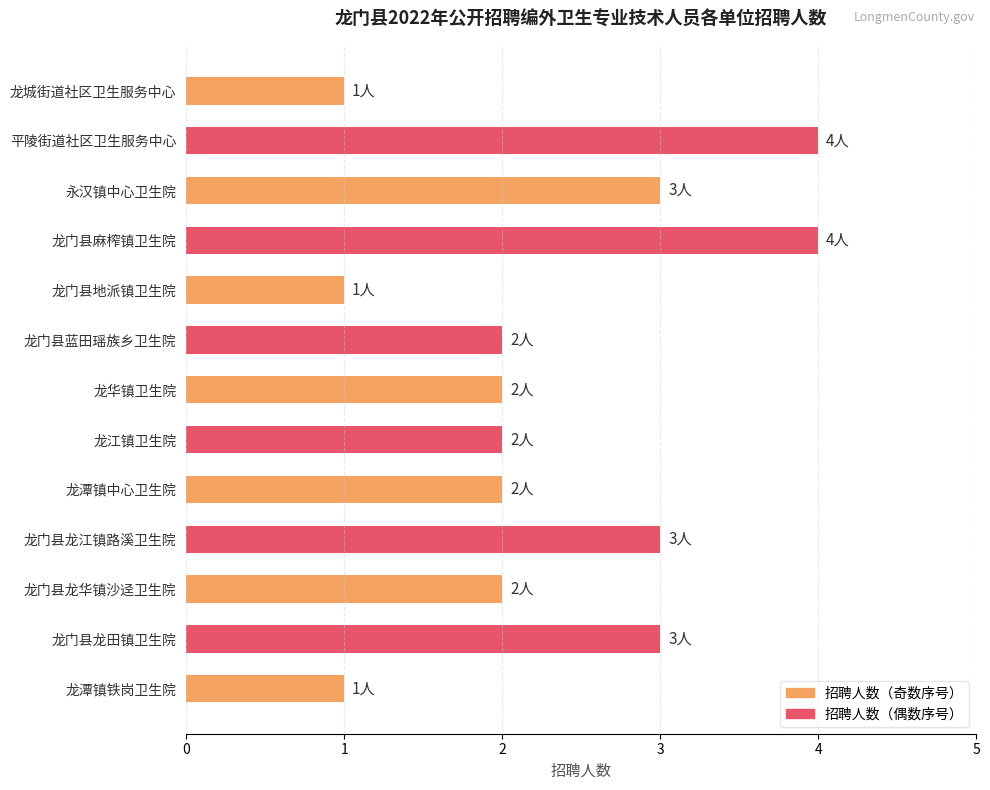

The chart shows a value of 0 at 龙门县蓝田瑶族乡卫生院. True or false?

False